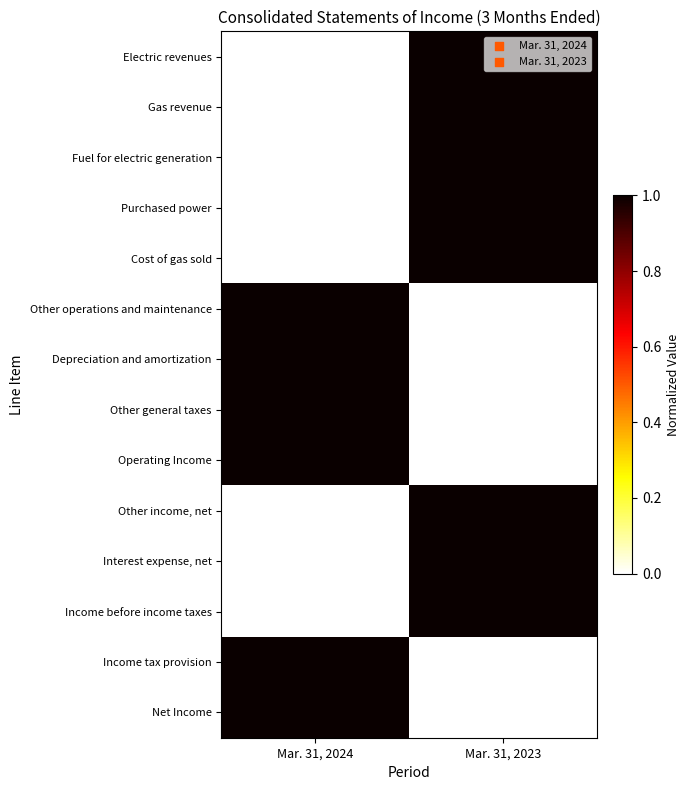

Between Mar. 31, 2024 and Mar. 31, 2023, which series saw the biggest shift?

Electric revenues